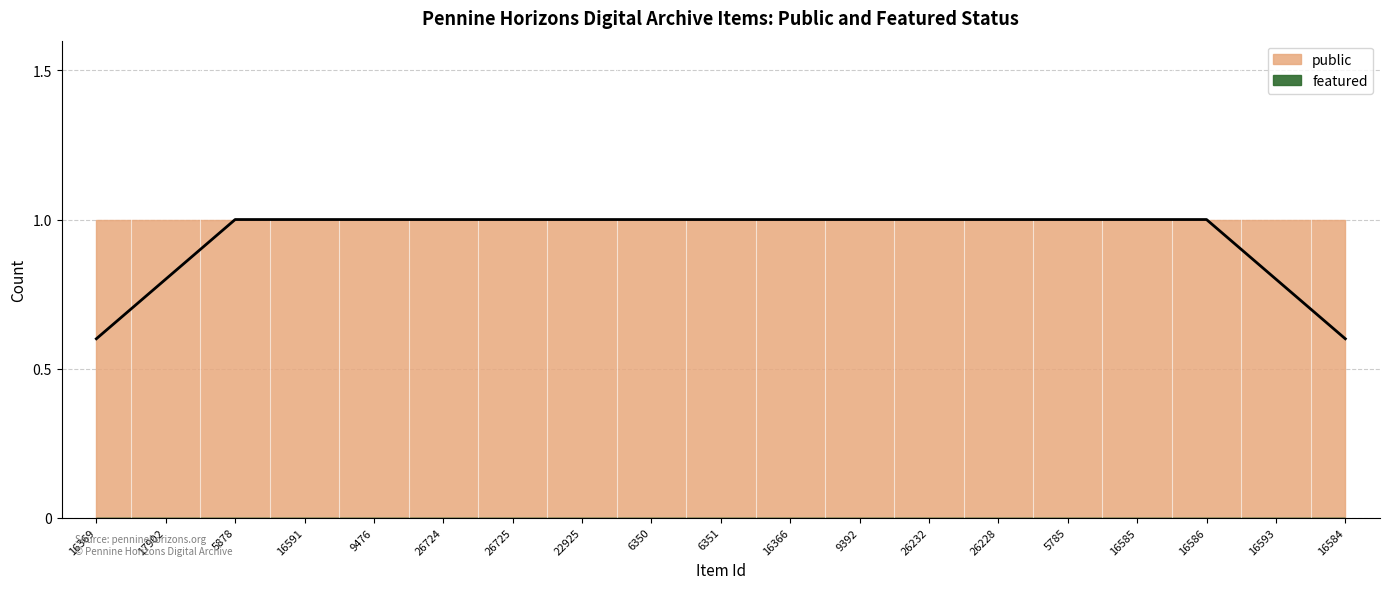

Which label corresponds to the largest value in the chart?

16369